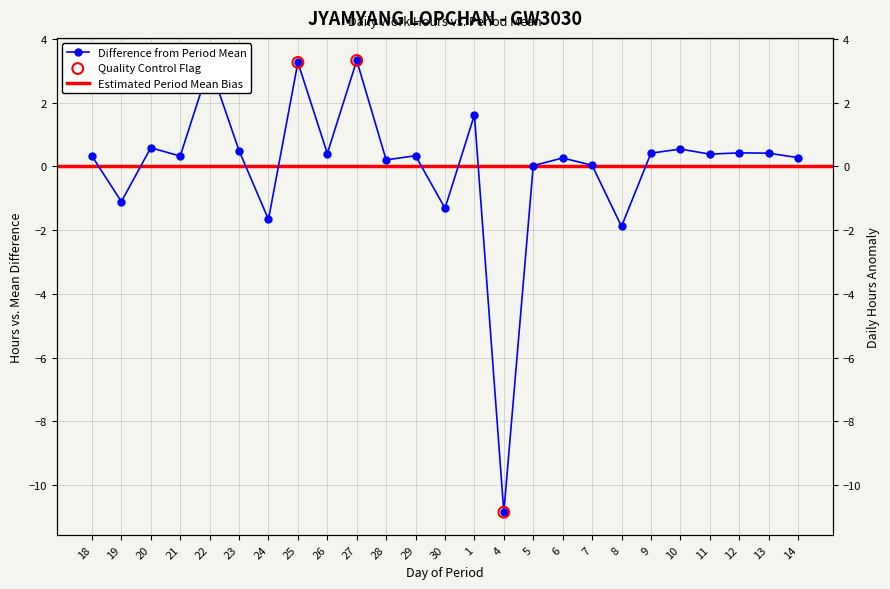

What is the change in value from 5 to 9?

+0.4